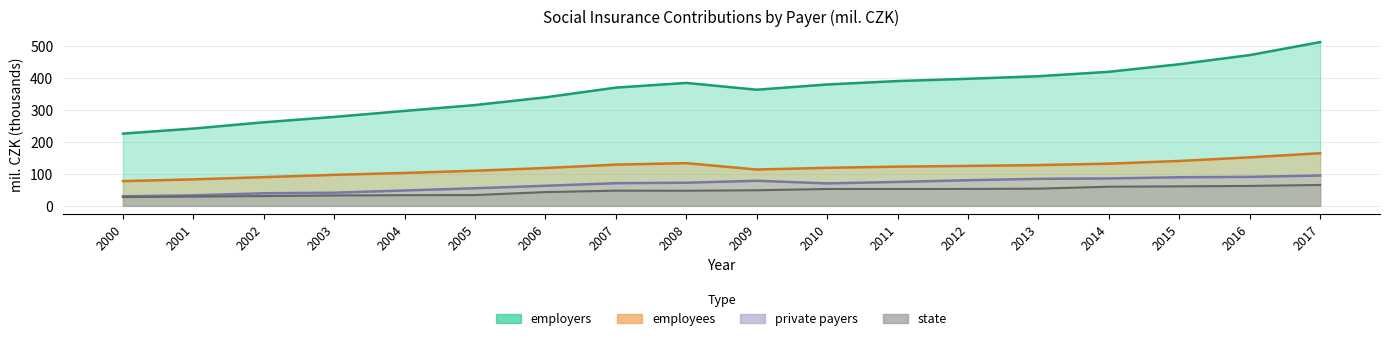

What is the maximum value shown in the chart?

511.2